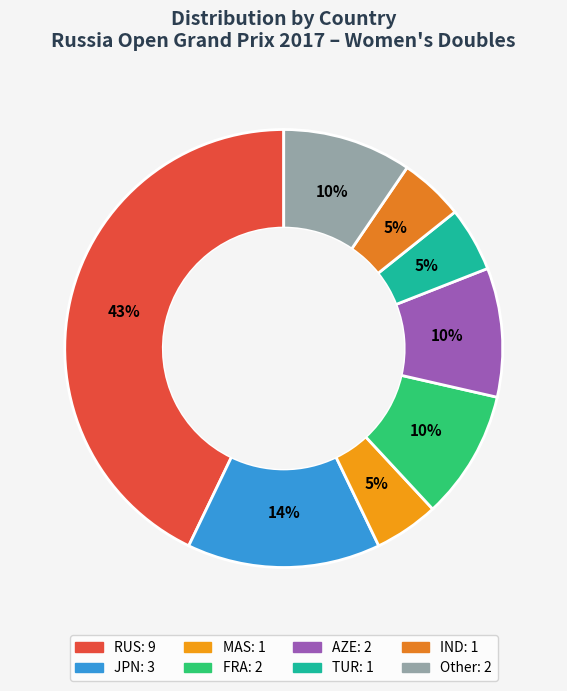

Which slice is the smallest?

MAS